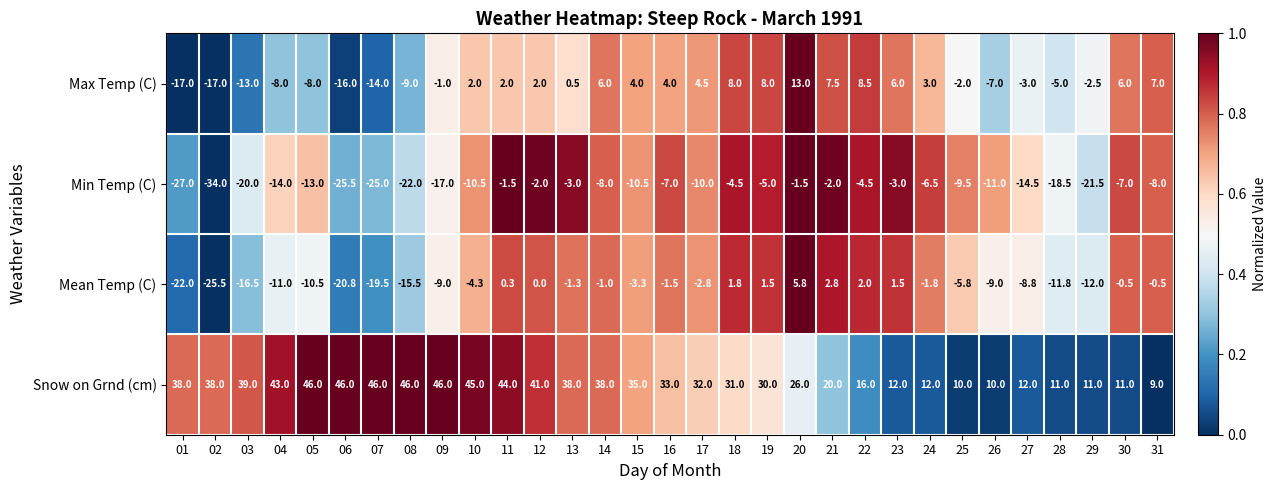

How many data points does each series have?

31